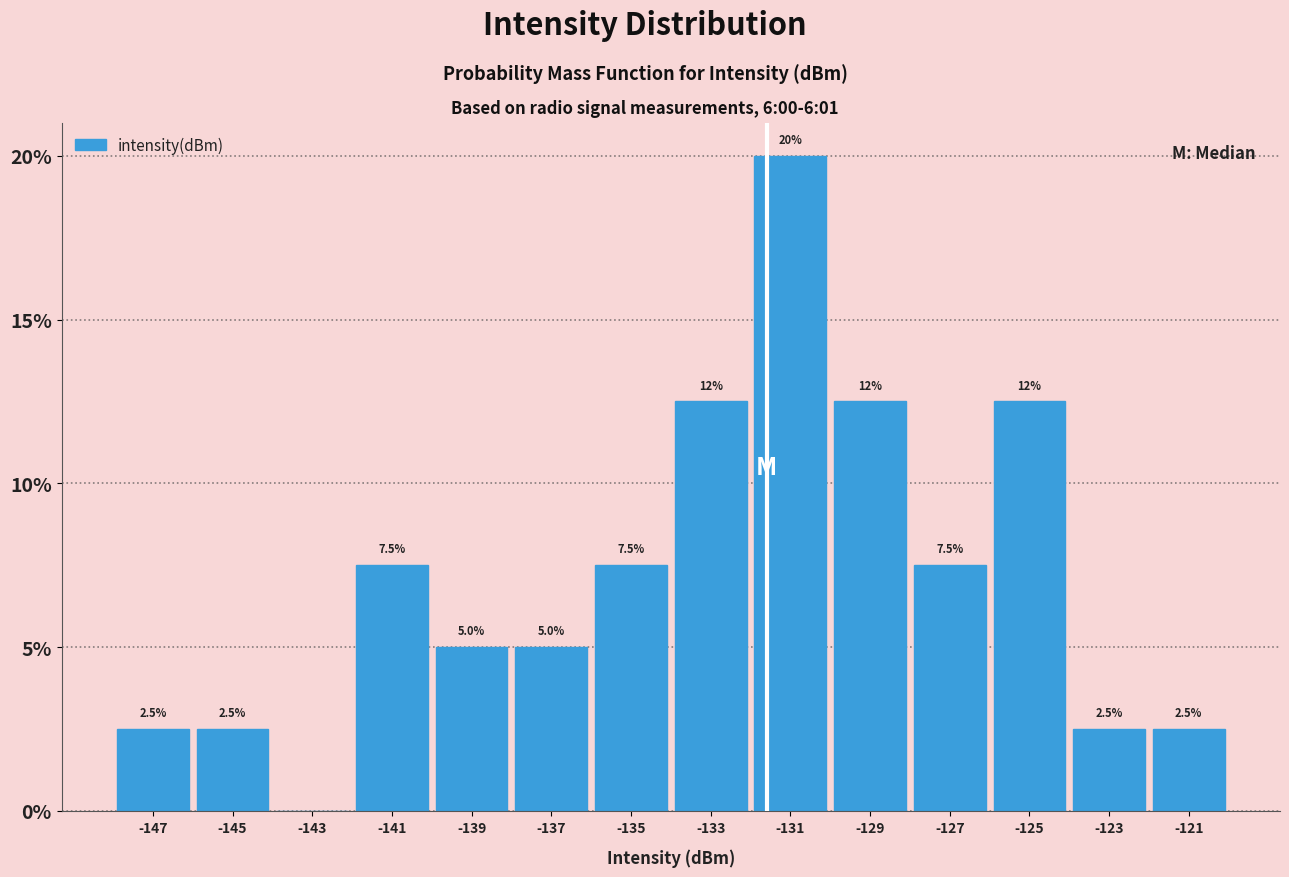

Over which range of the x-axis is the bar tallest?

-132 to -130